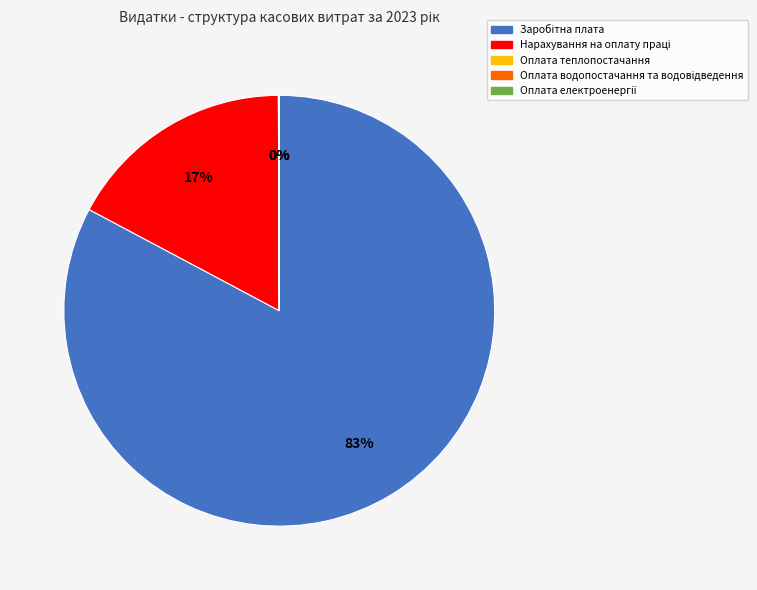

Does any single category account for the majority?

Yes